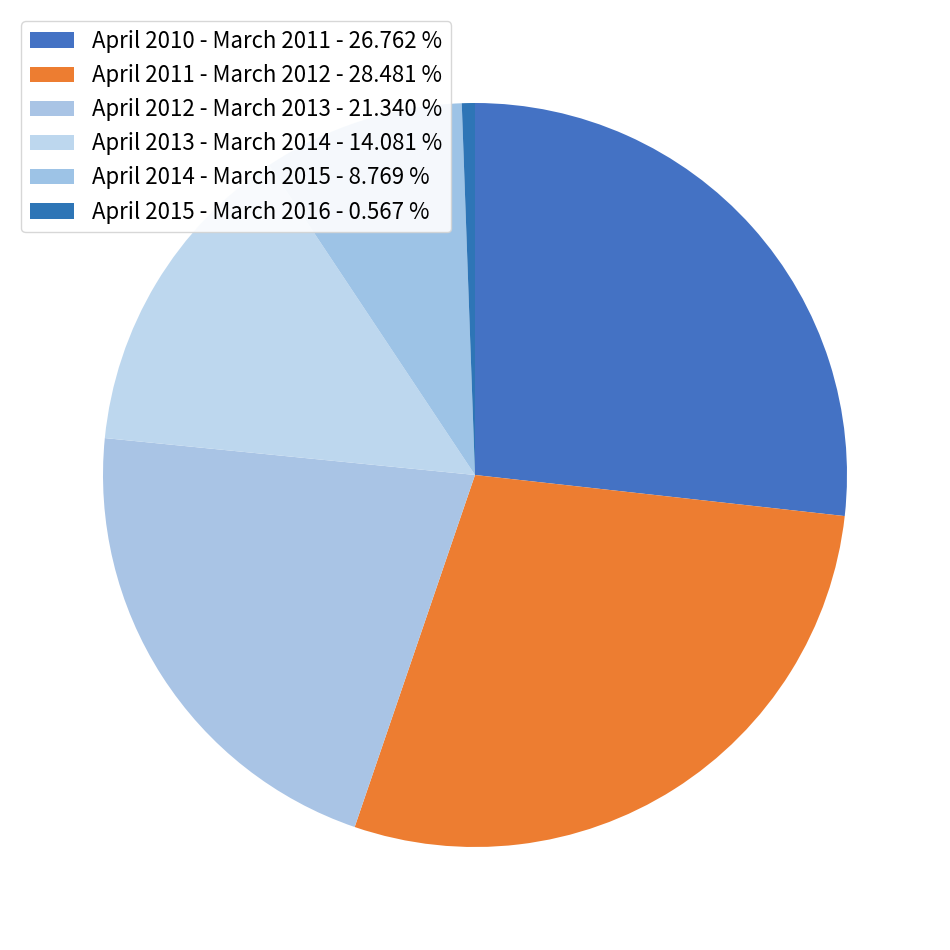

Do April 2010 - March 2011 and April 2011 - March 2012 together represent more than half of the pie?

Yes